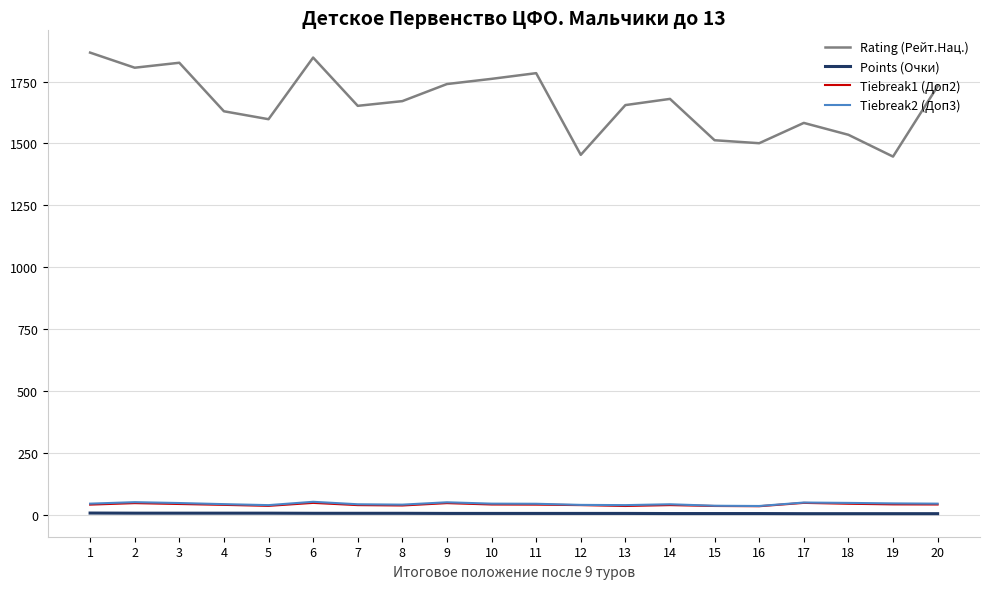

Which series changed the most between 2 and 19?

Rating (Рейт.Нац.)